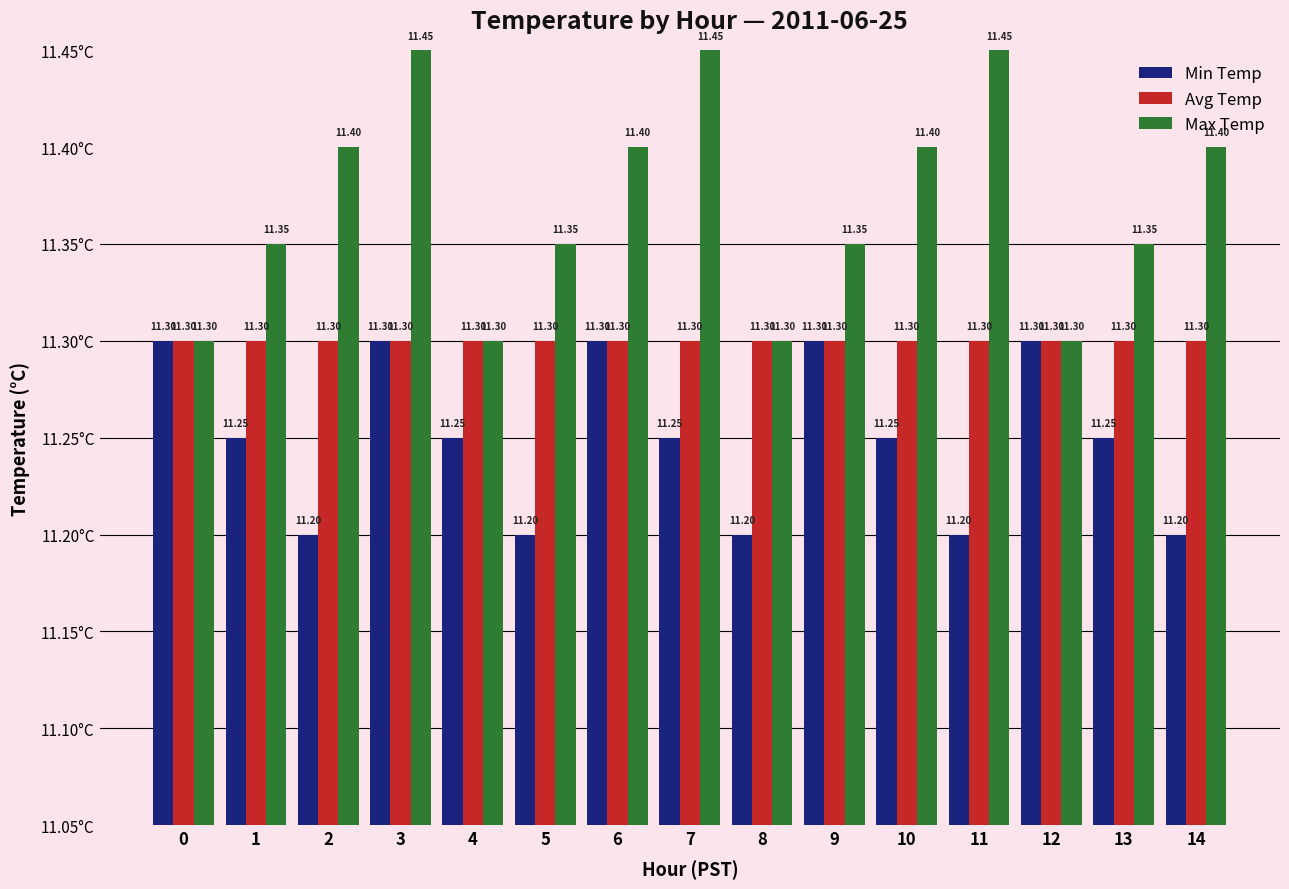

Rank the series by their average value, from lowest to highest.

Min Temp, Avg Temp, Max Temp